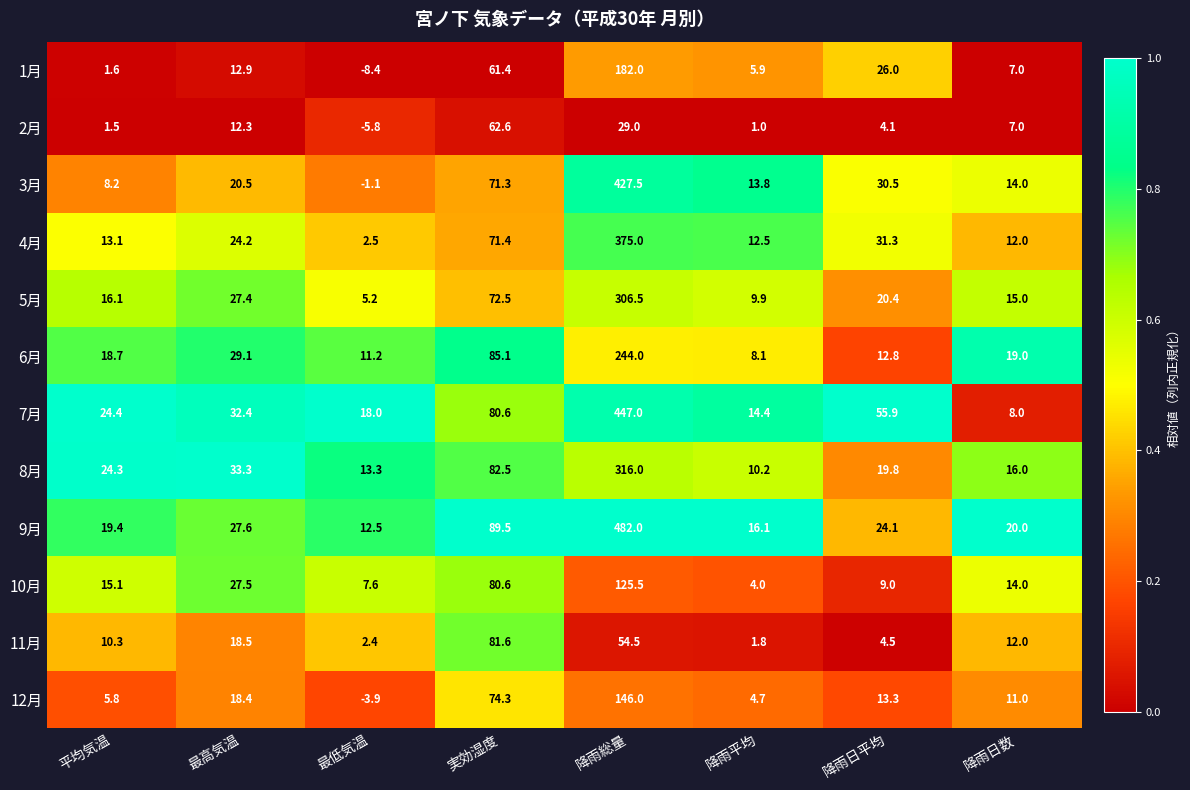

True or false: 2月 has a value of 7.0 at 降雨日数.

True